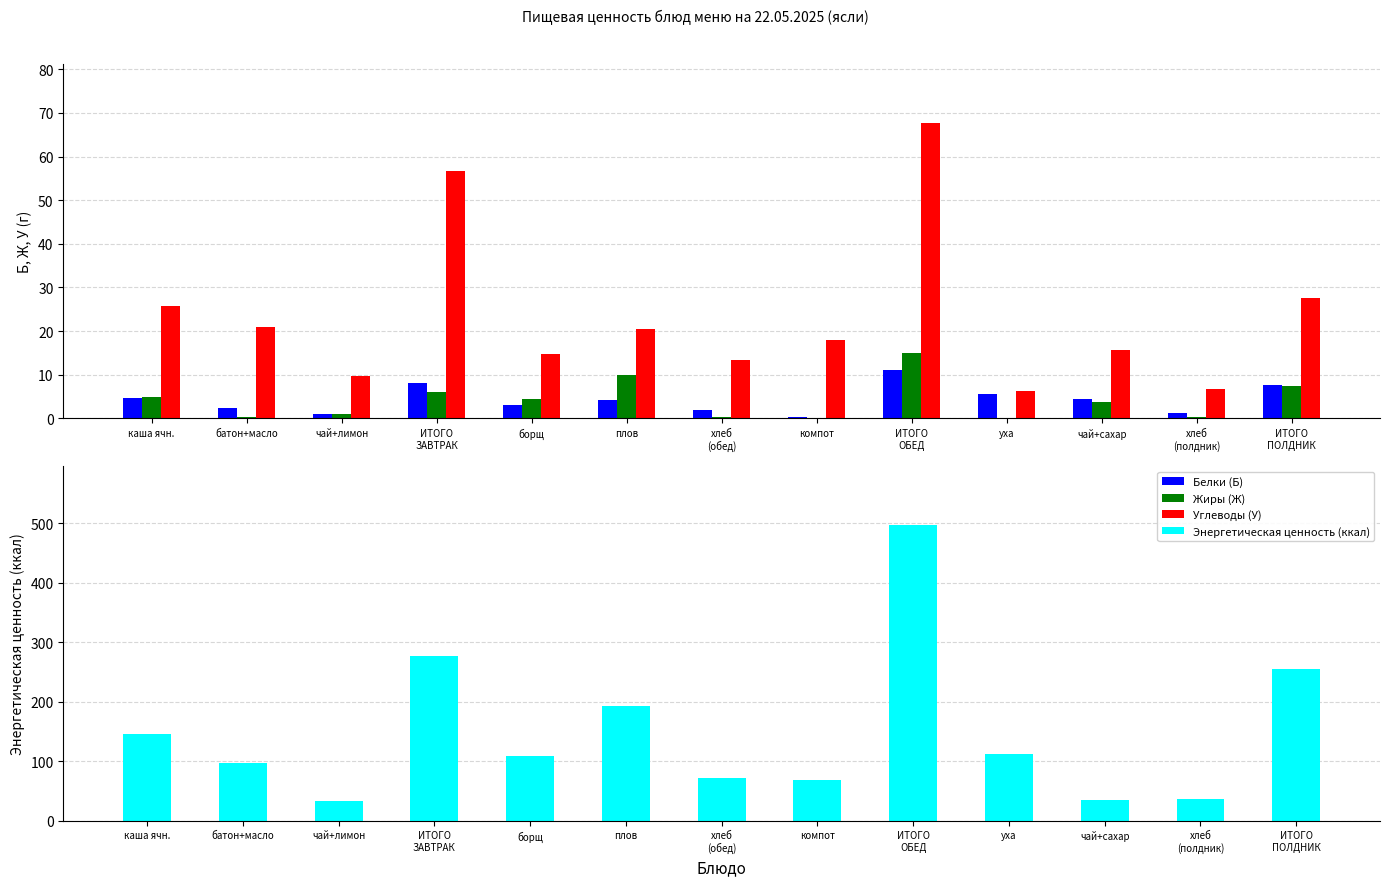

Is it true that Углеводы (У) equals 9.8 at чай+лимон?

True